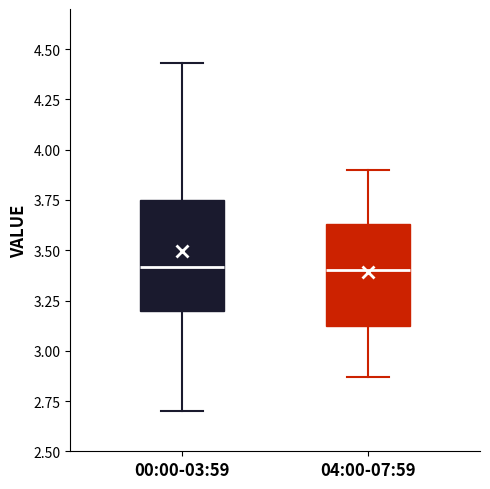

Reading left to right, transcribe this box plot: for each box, give where its median line is, the range the box spans, and where its two whiskers end, as read against the y-axis. The values are not printed on the chart, so give them approximately, as read against the axis.

00:00-03:59: median 3.40, box 3.20 to 3.75, whiskers 2.70 to 4.45
04:00-07:59: median 3.40, box 3.10 to 3.65, whiskers 2.85 to 3.90